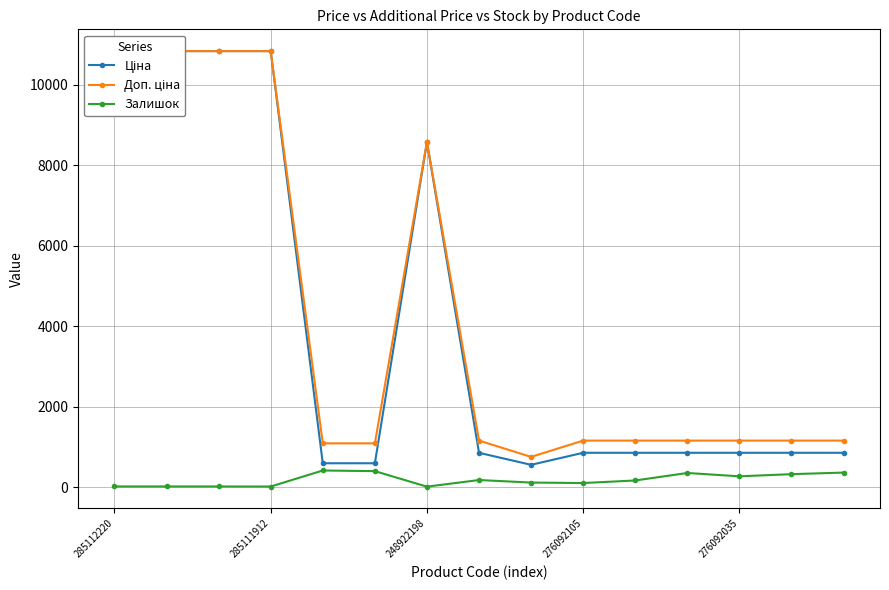

True or false: Залишок has more than 1 points higher than both neighbors.

True